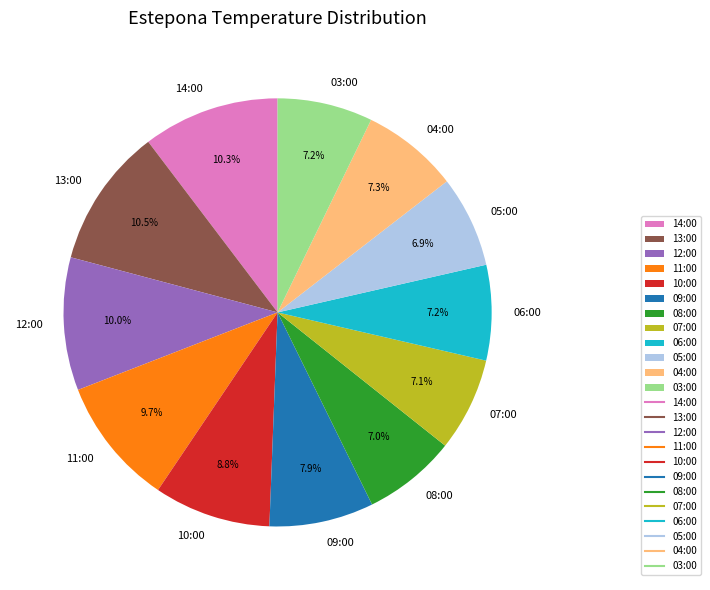

What percentage is NOT represented by 05:00?

93.1%